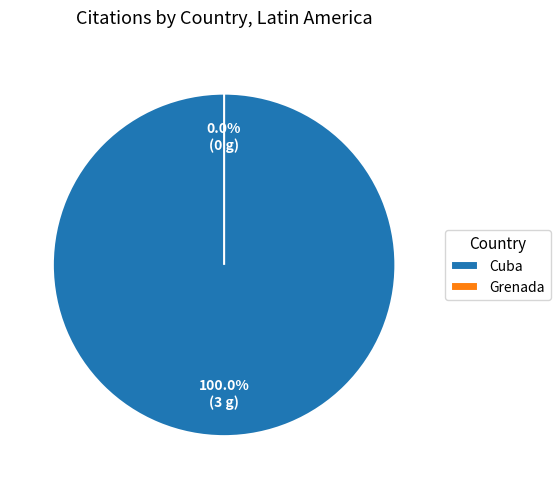

To the nearest percent, what is the difference between the Grenada and Cuba slice percentages?

100%